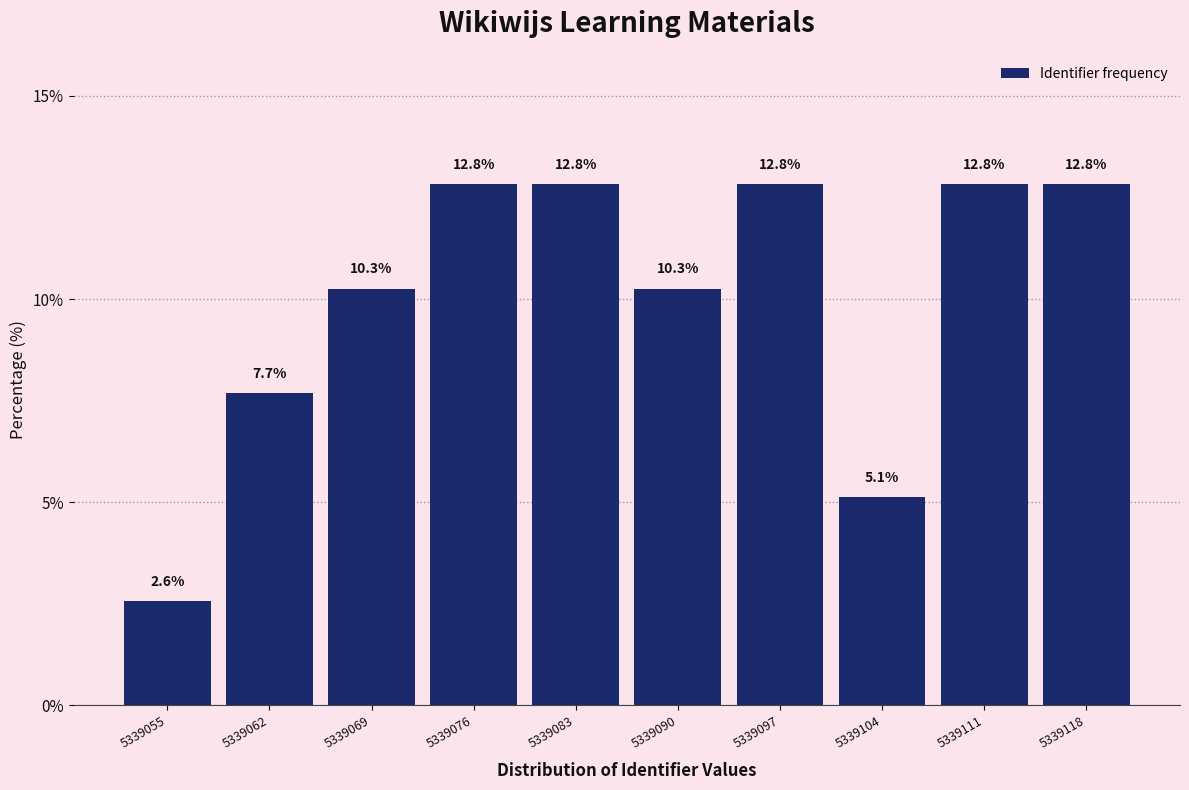

Reading left to right, what are all the values shown in this chart?

5339055=2.6	5339062=7.7	5339069=10.3	5339076=12.8	5339083=12.8	5339090=10.3	5339097=12.8	5339104=5.1	5339111=12.8	5339118=12.8